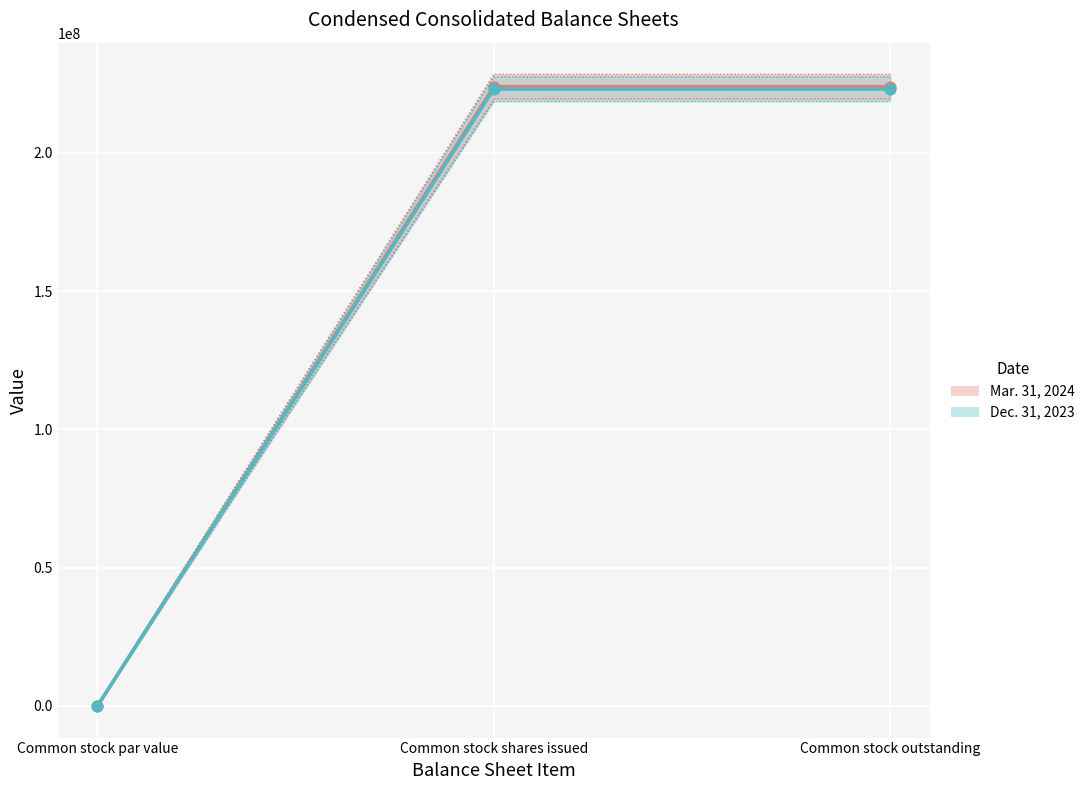

Which series contains the lowest Y value?

Mar. 31, 2024